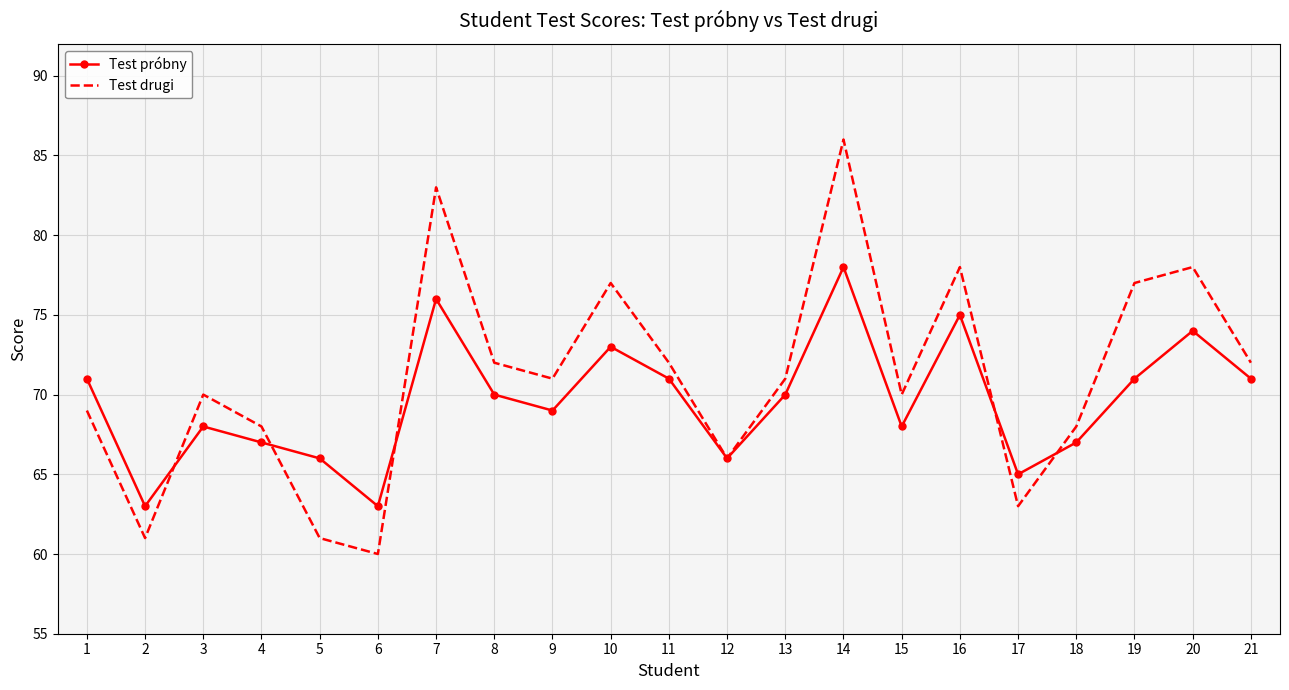

Which series changed the most between 1 and 18?

Test próbny